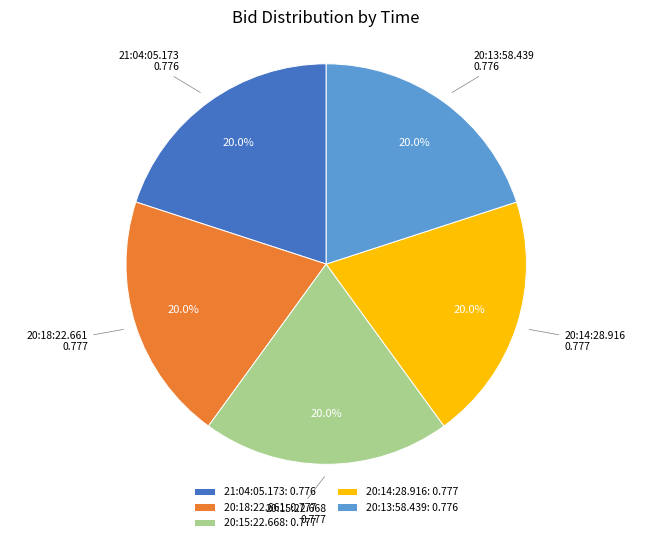

What percentage is NOT represented by 21:04:05.173?

80.0%